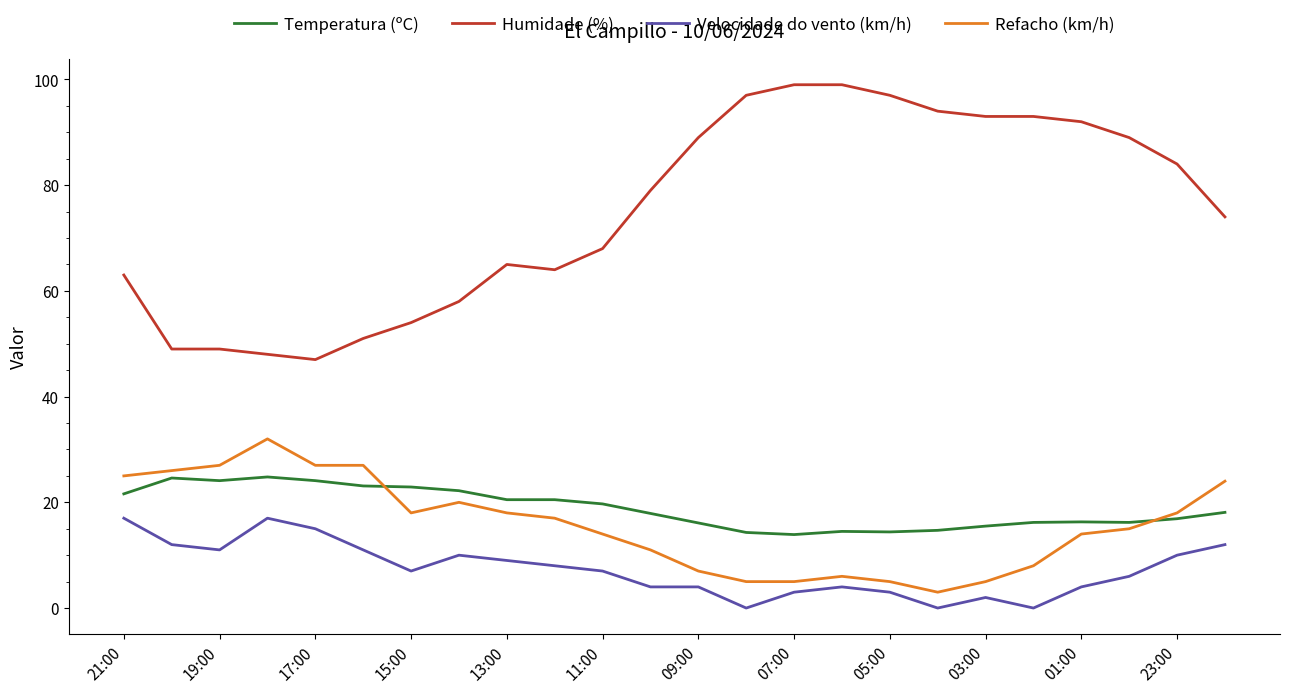

True or false: Humidade (%) and Temperatura (ºC) cross at least once.

False